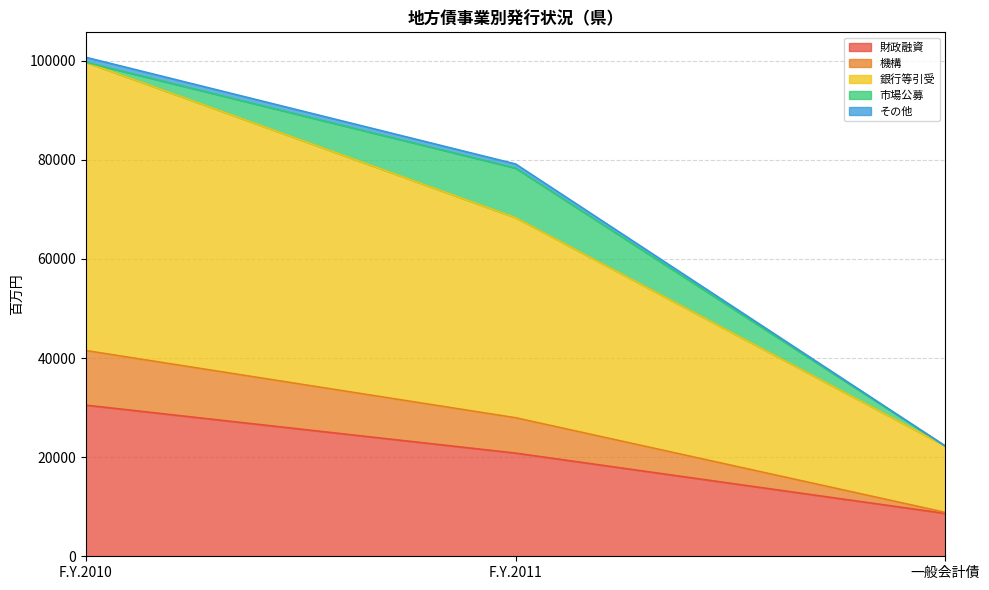

Which label corresponds to the smallest value in the chart?

一般会計債